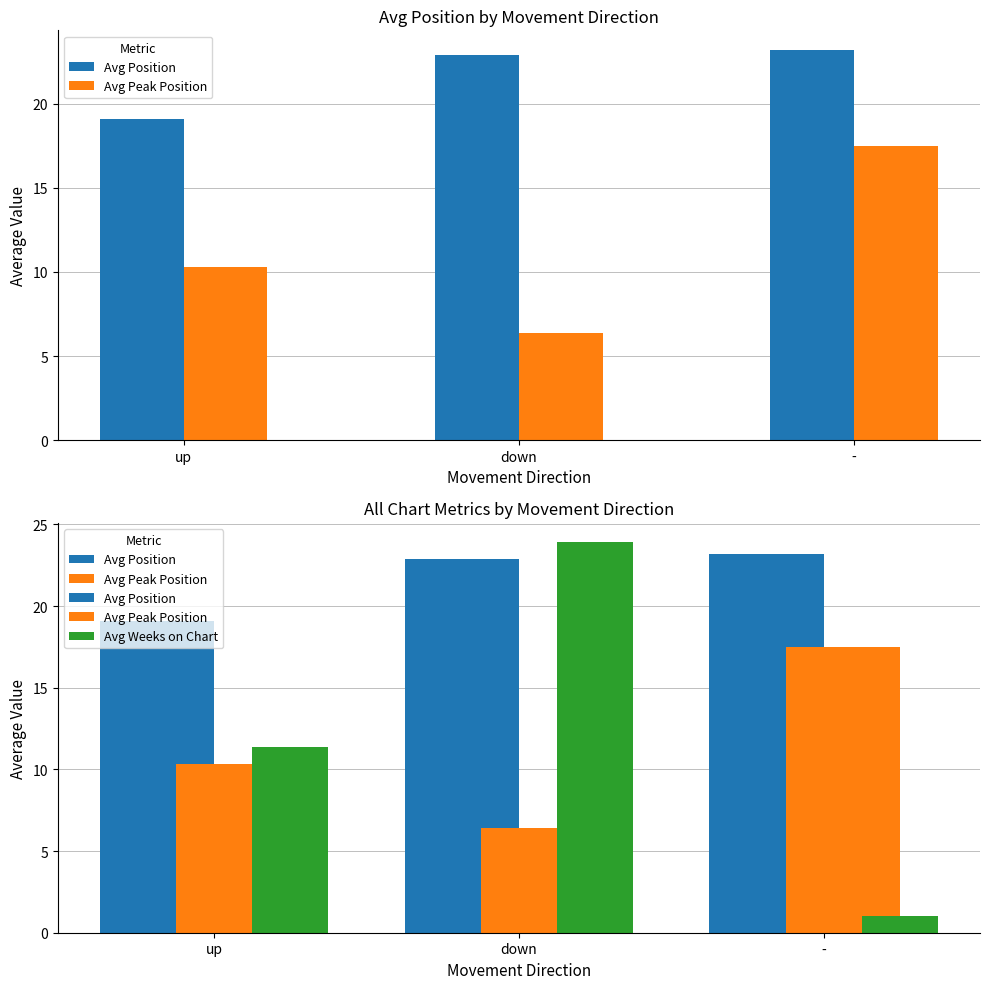

What is the maximum value for Avg Weeks on Chart?

23.9